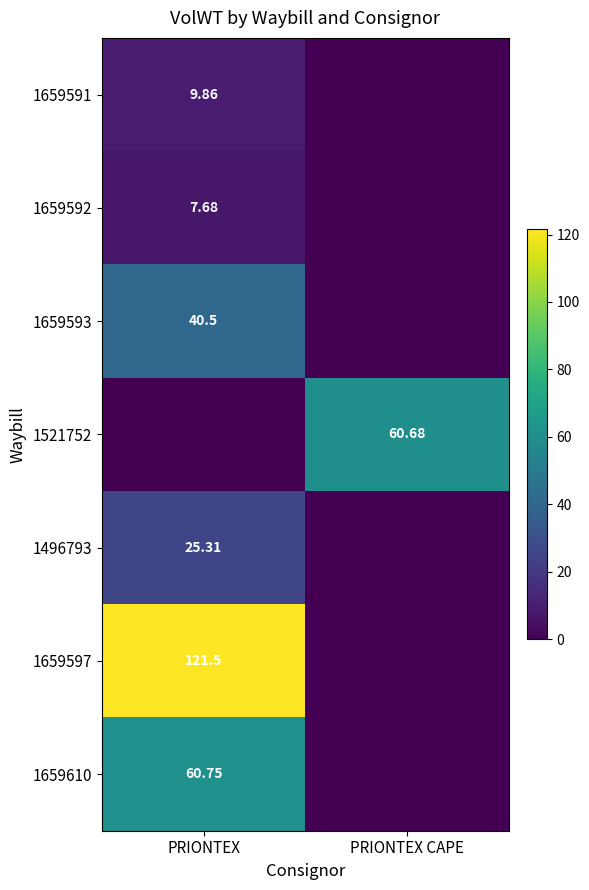

Which series has the widest spread of values?

1659597